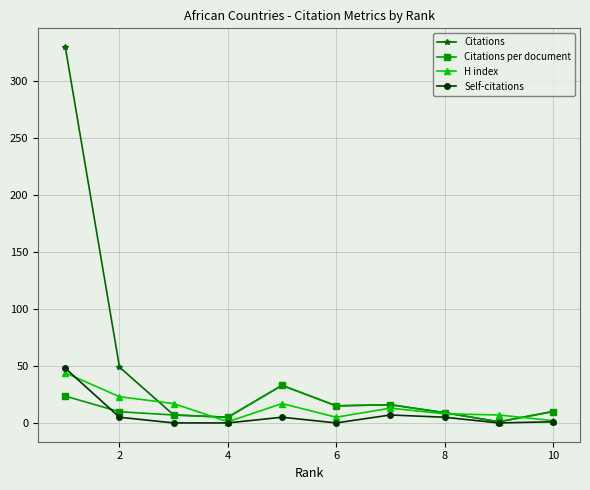

What is the maximum value for H index?

44.0